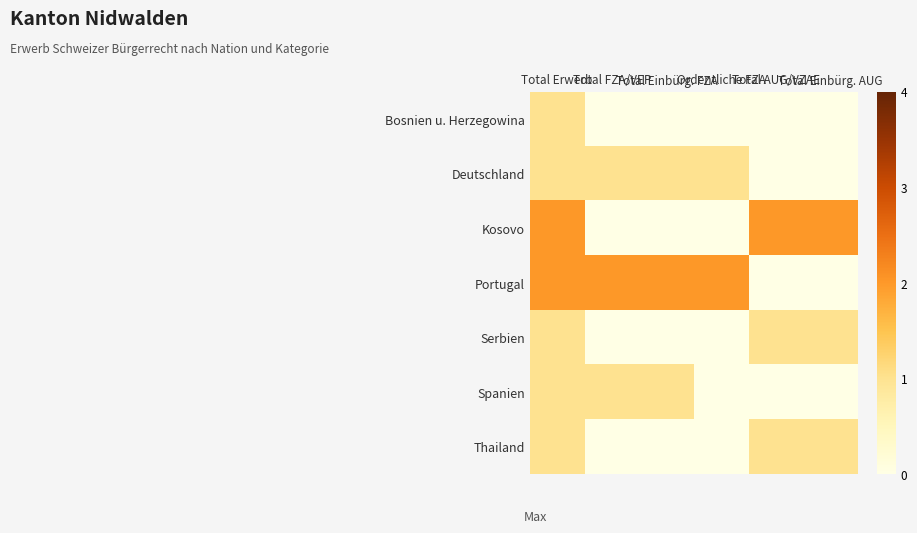

Rank the series at Ordentliche FZA from lowest to highest value.

Bosnien u. Herzegowina, Kosovo, Serbien, Spanien, Thailand, Deutschland, Portugal